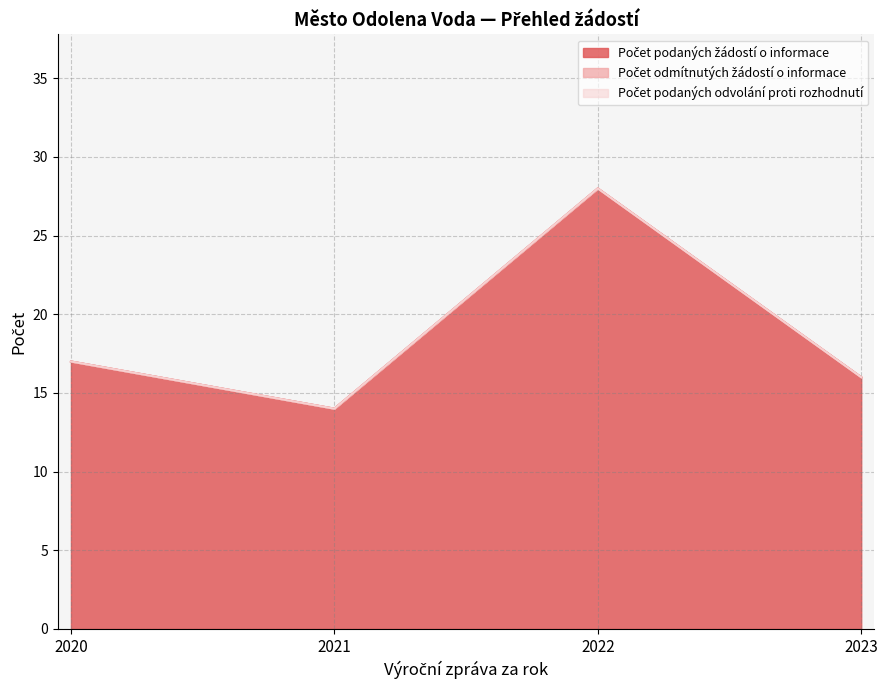

At how many categories does at least one series exceed 20?

1